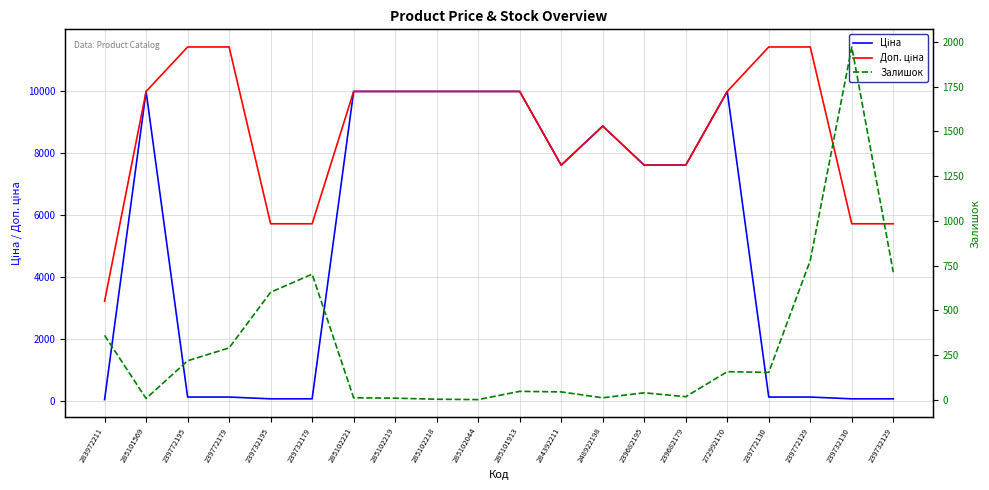

List the series in order of their overall mean, highest first.

Доп. ціна, Ціна, Залишок